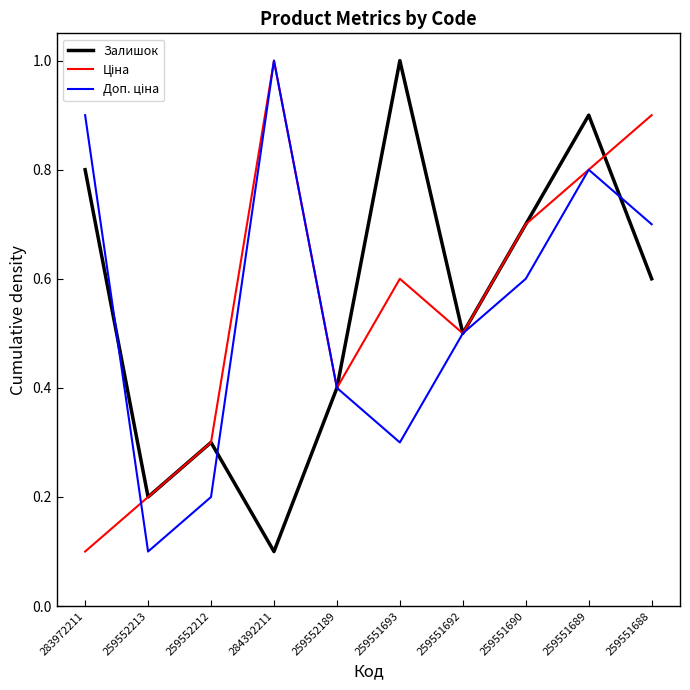

What is the spread (max minus min) of values at 259551693?

0.7